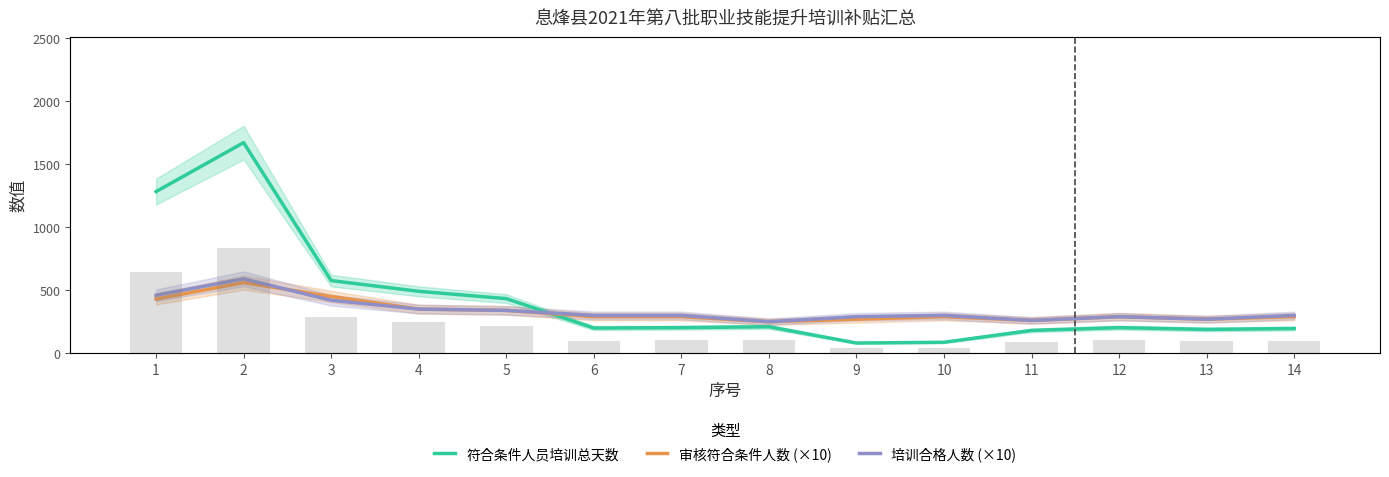

At which label is 培训合格人数 (×10) closest to 420?

3